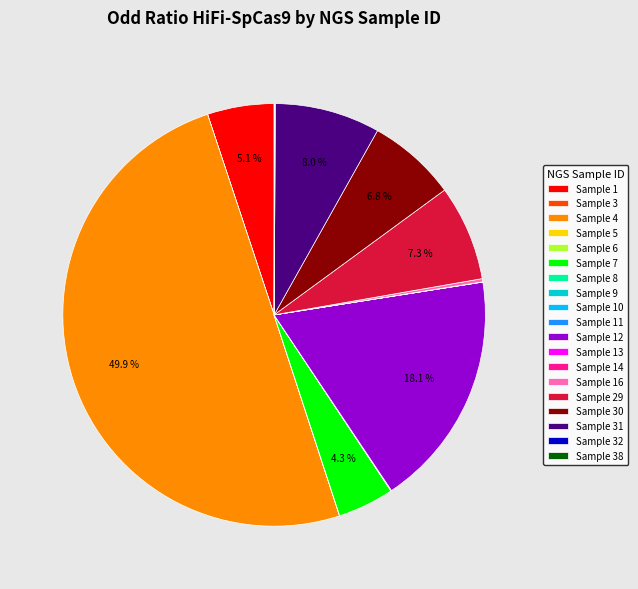

What is the largest slice in the pie chart?

Sample 4